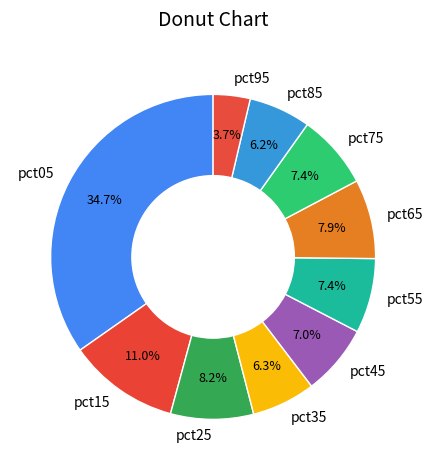

Is it true that pct05 is 27% of the pie?

False